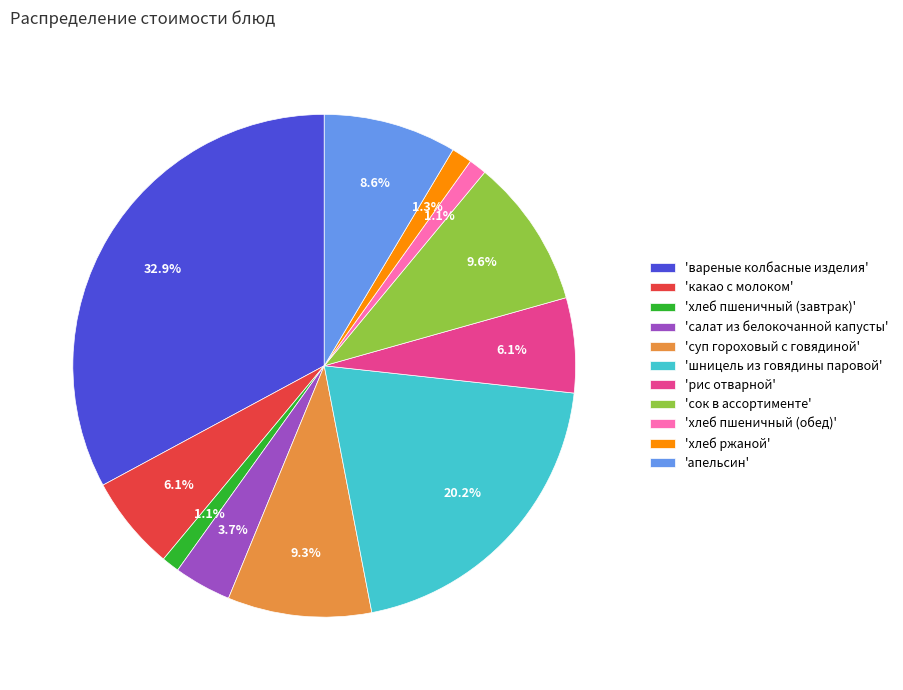

What is the largest slice in the pie chart?

'вареные колбасные изделия'